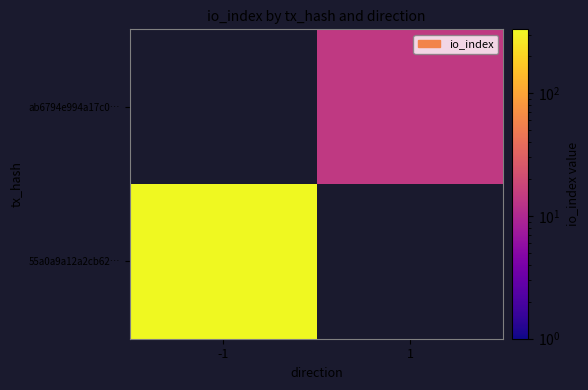

Count the number of data series in this chart.

2